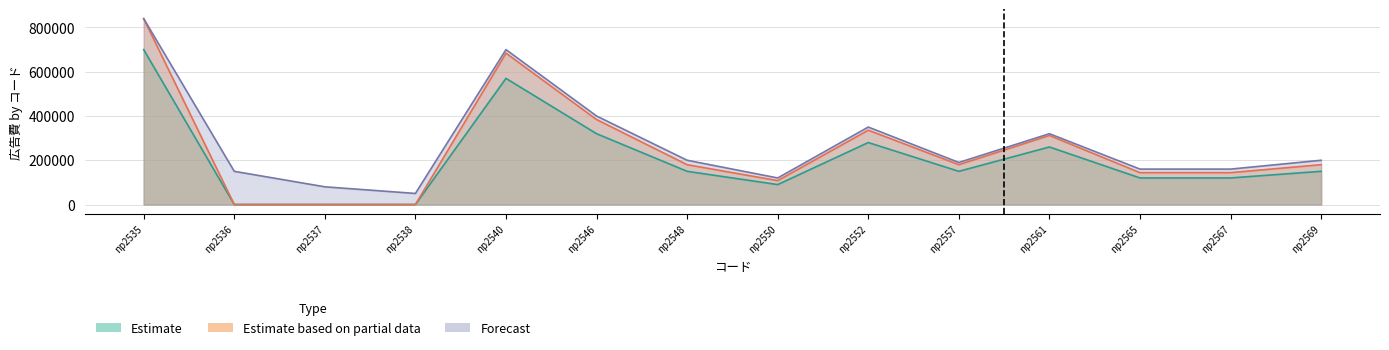

What is the average value of the Estimate series?

207857